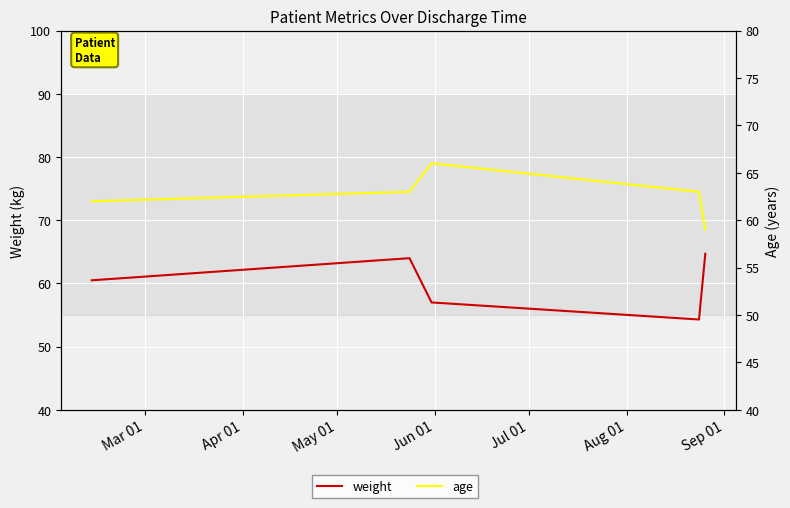

At how many categories does at least one series exceed 56?

5